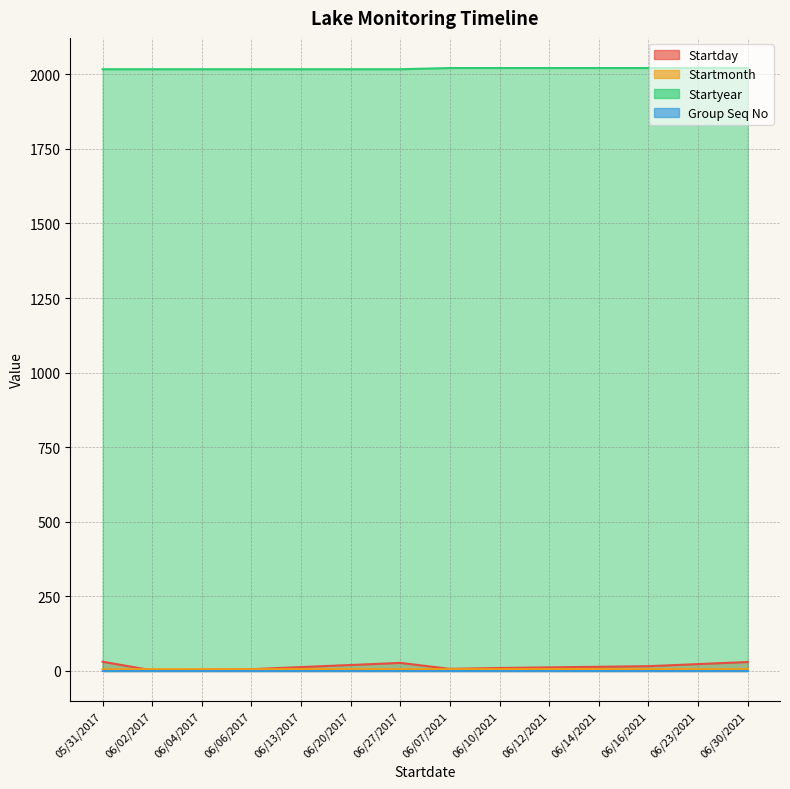

What is the difference between the second highest and minimum values in the Startyear series?

4